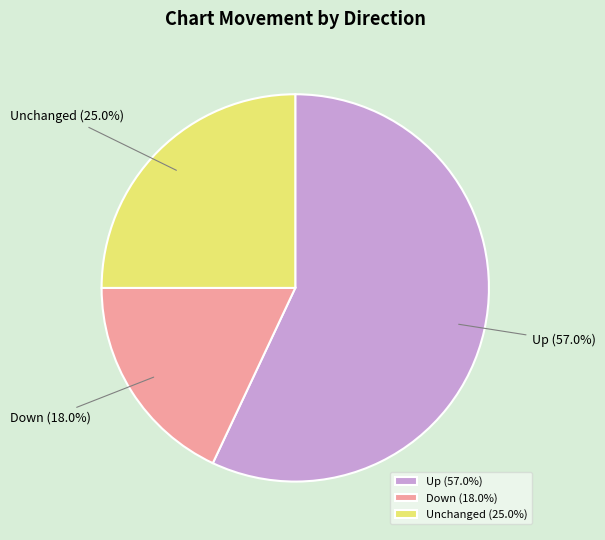

Between Down (18.0%) and Up (57.0%), which is larger?

Up (57.0%)